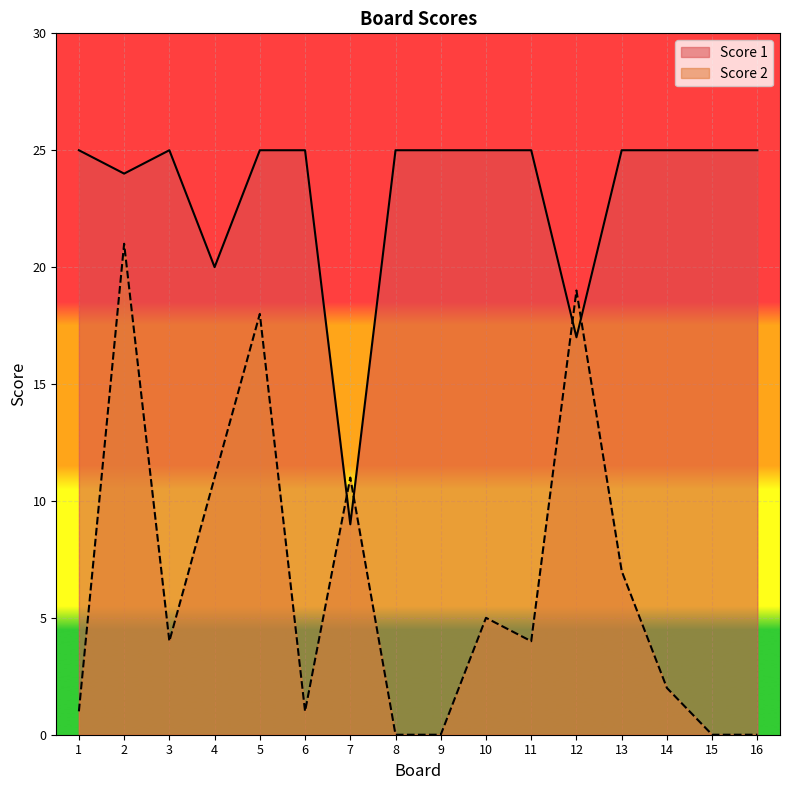

Is it true that Score 1 equals 25 at 10?

True